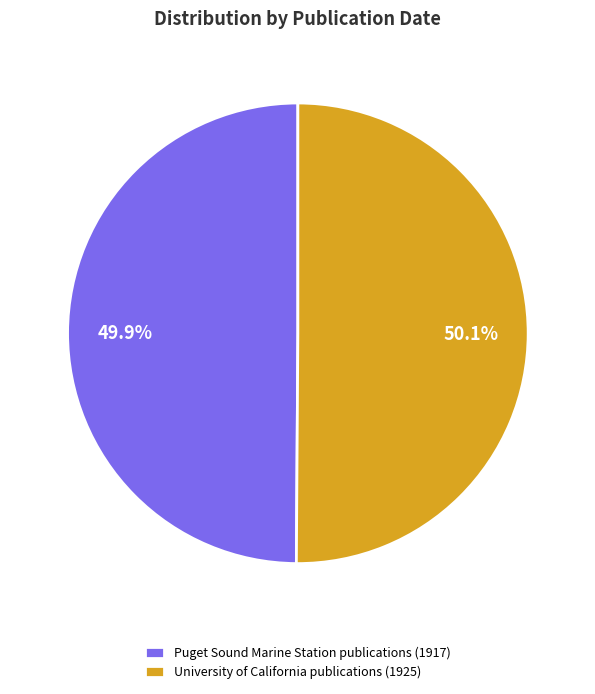

Is it true that University of California publications (1925) is 57% of the pie?

False